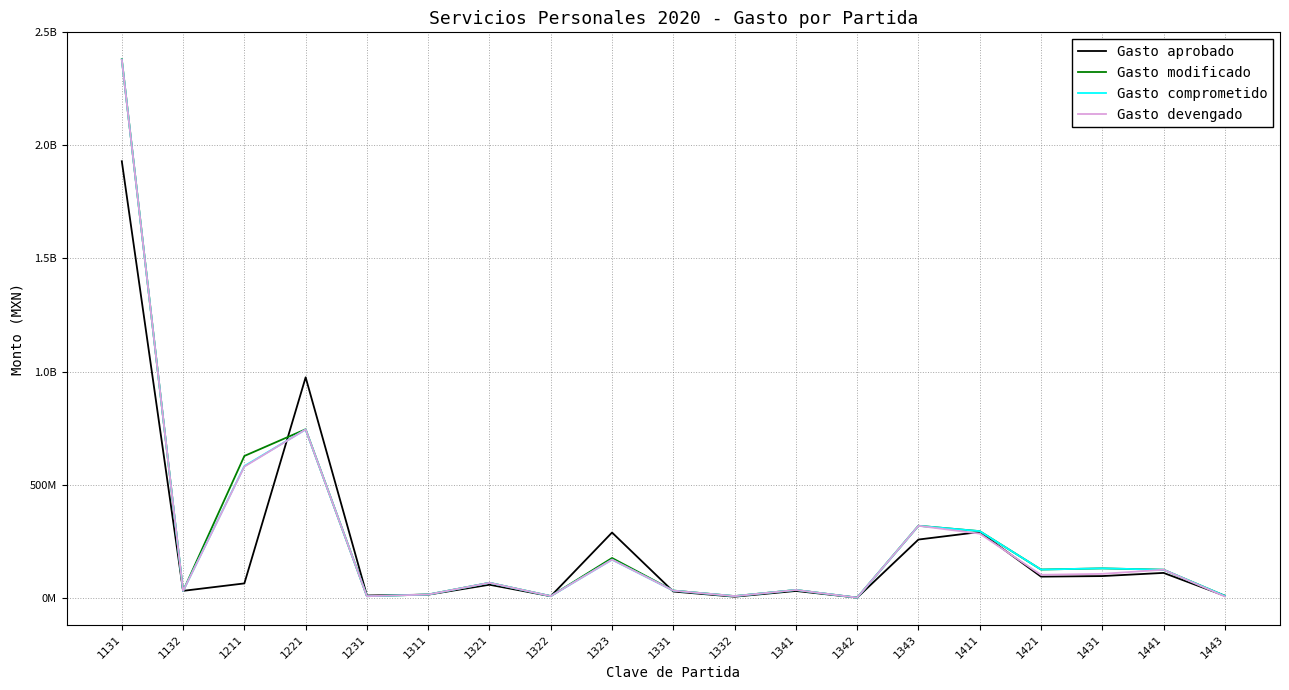

Where is the first local minimum for Gasto aprobado?

1132